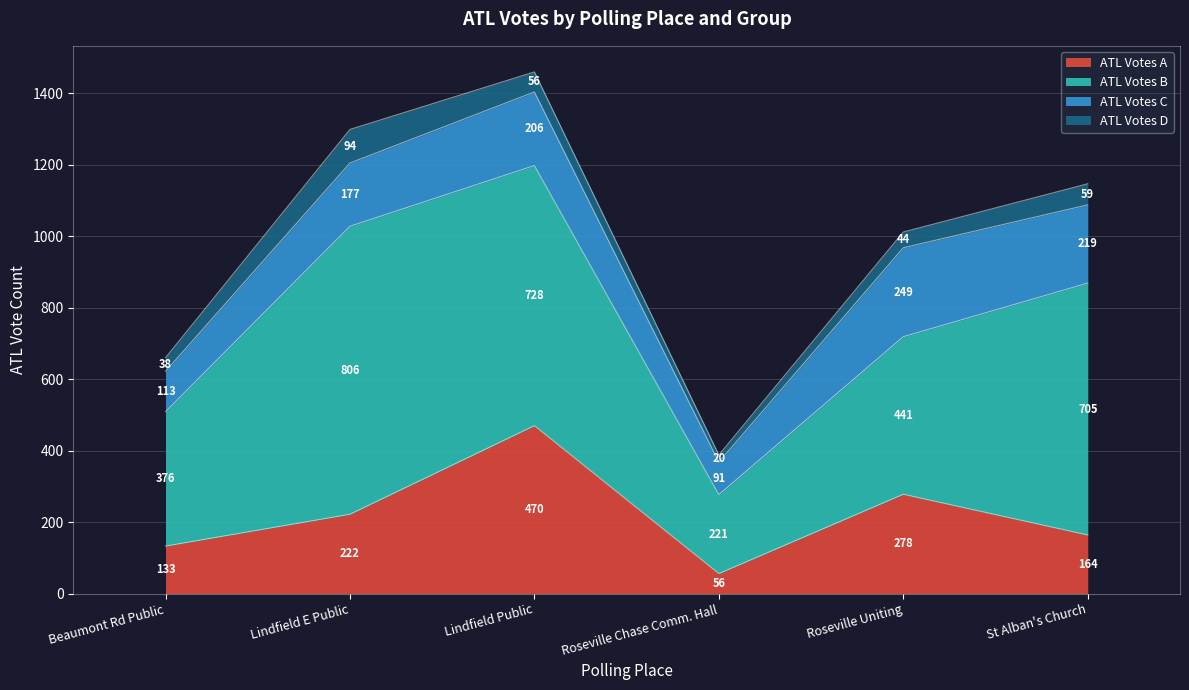

Where does the ATL Votes A series first go above 222?

Lindfield Public